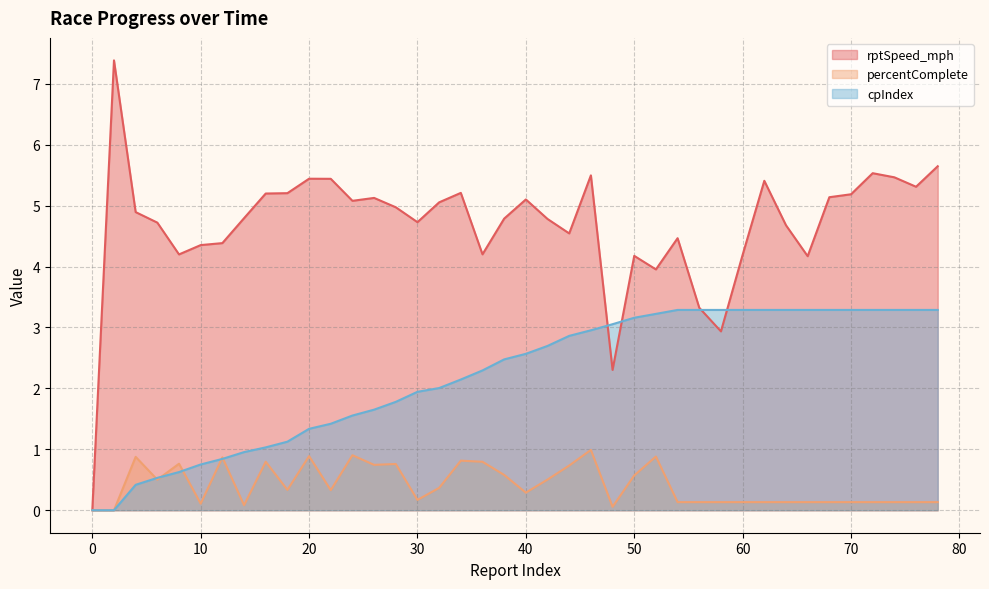

Is it true that cpIndex equals 3.3 at 62?

True